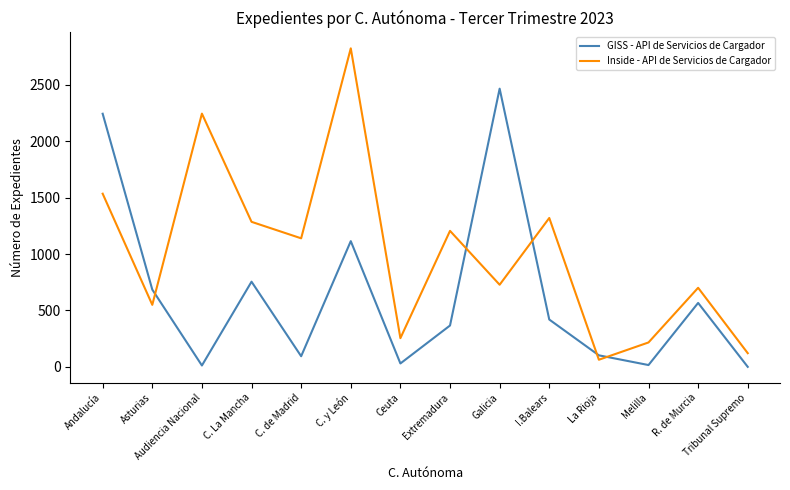

How many values in the Inside - API de Servicios de Cargador series are below 1139?

7